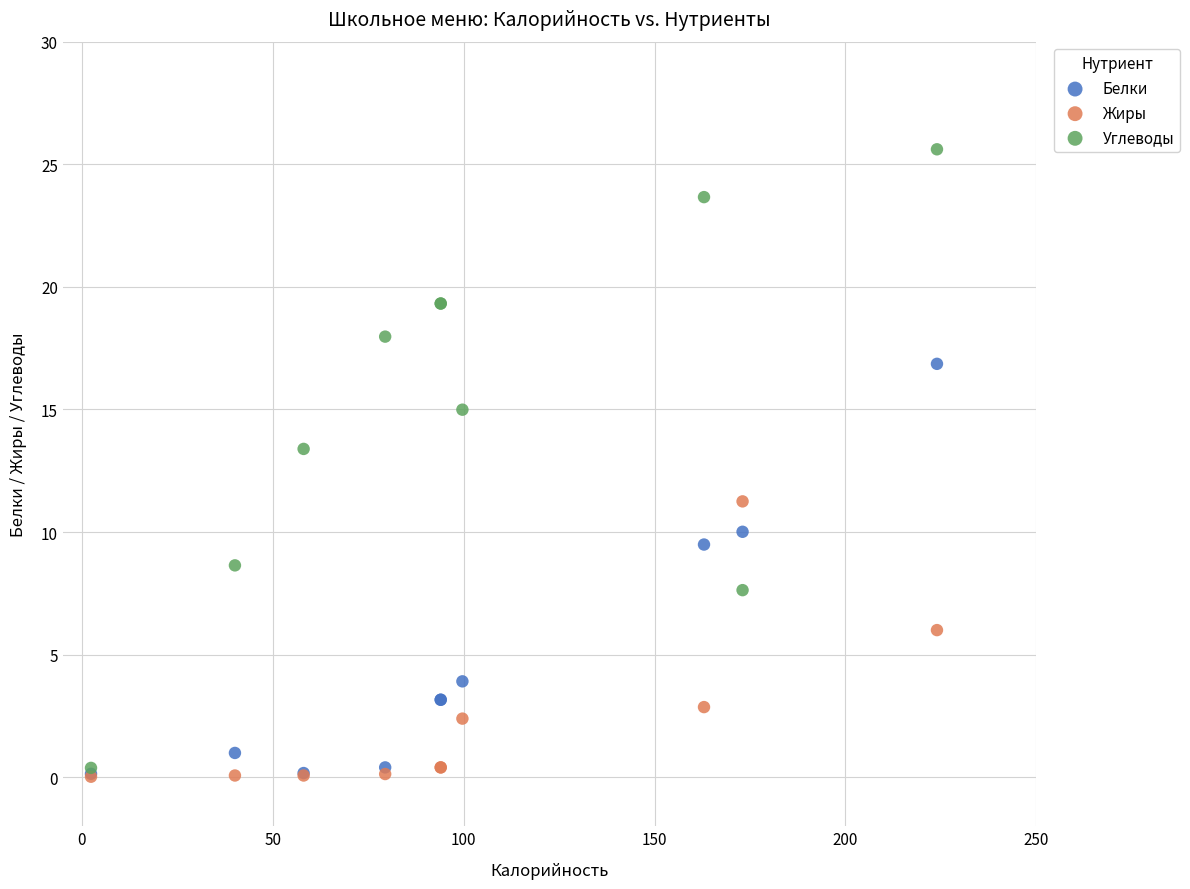

What are all the series names shown in the legend?

Белки, Жиры, Углеводы